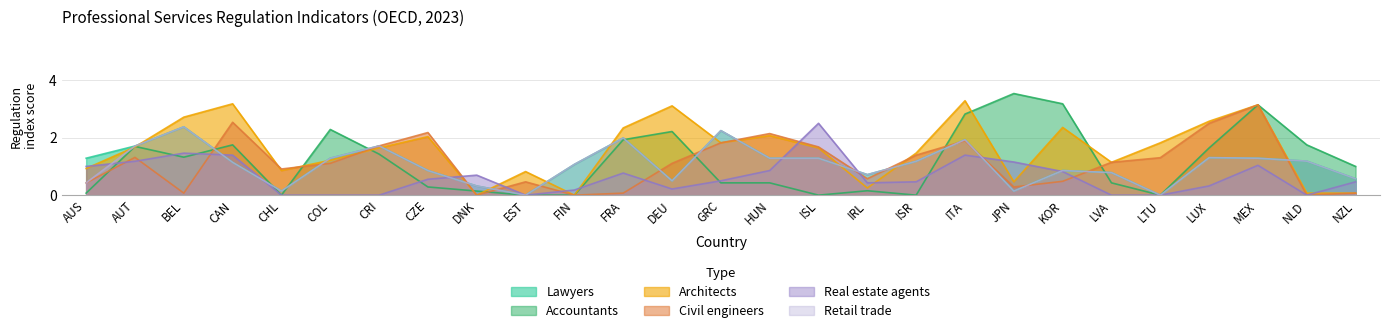

What is the total value across all series at CRI?

8.2